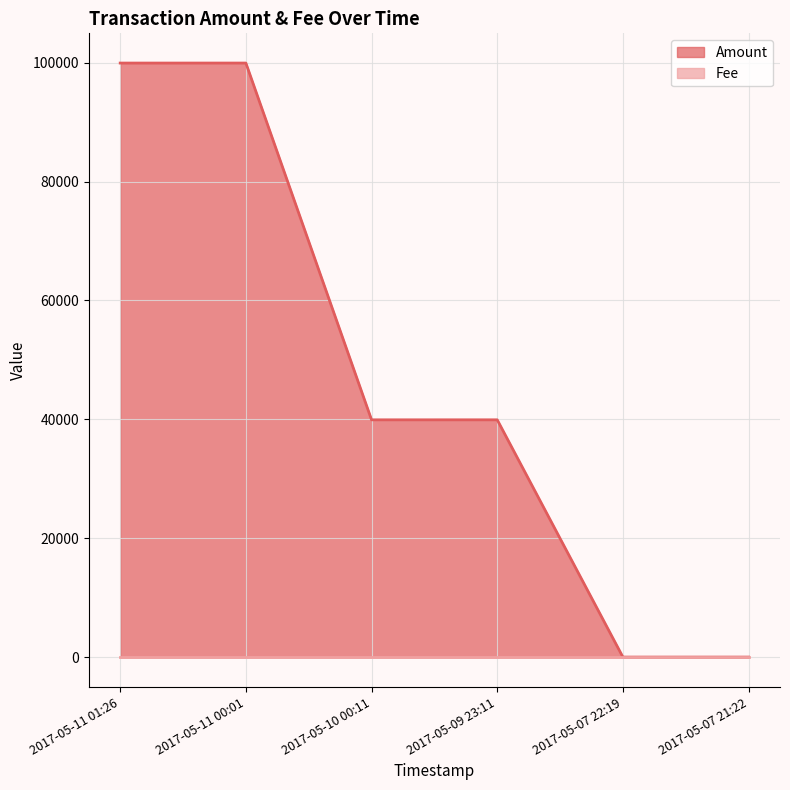

Where is the first local minimum?

2017-05-10 00:11